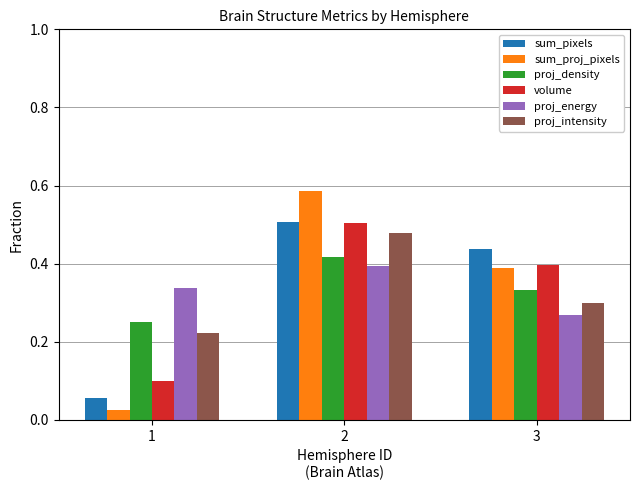

What is the total value across all series at 1?

1.0